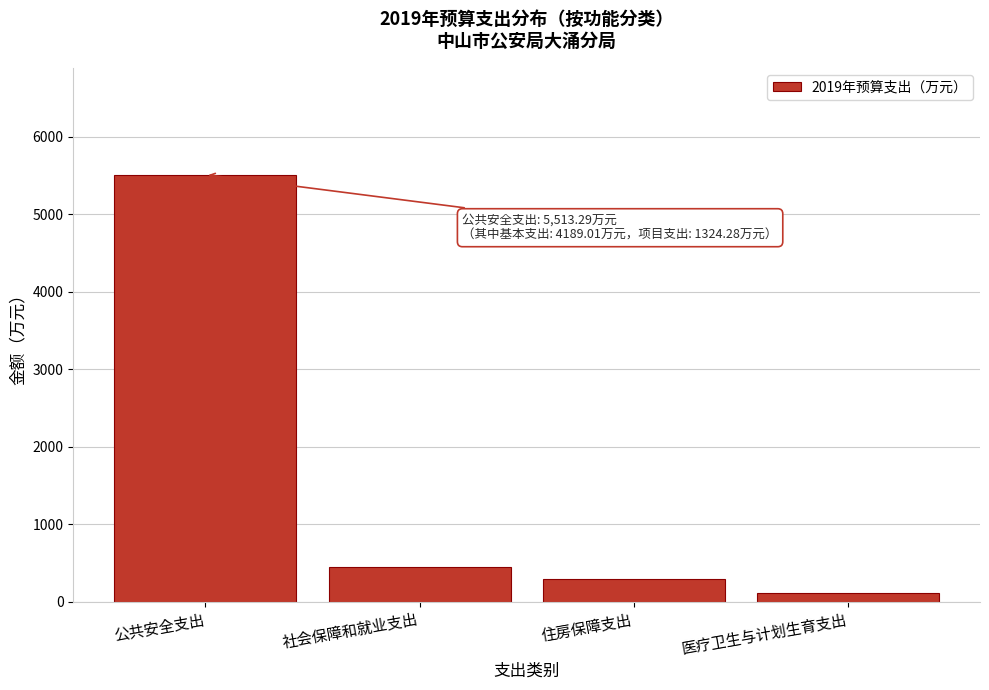

Reading left to right, extract all data points from this chart.

5513.3	443.9	298.9	111.8